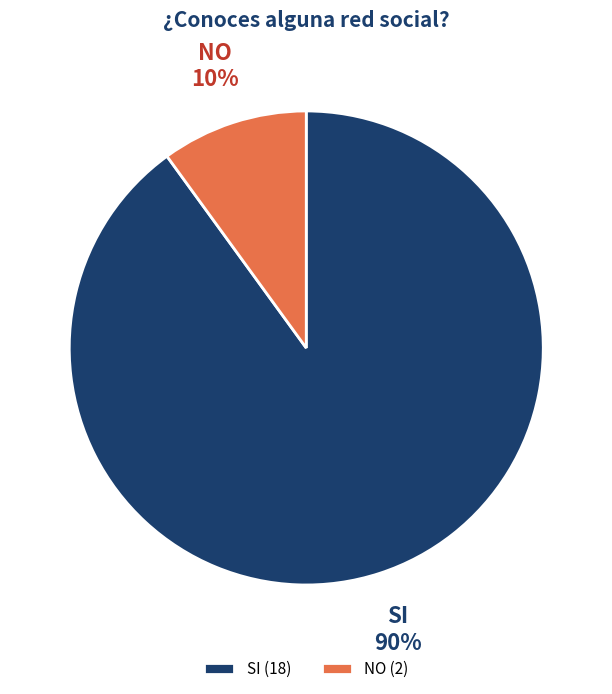

Approximately how many times larger is the value at SI compared to NO?

9.0